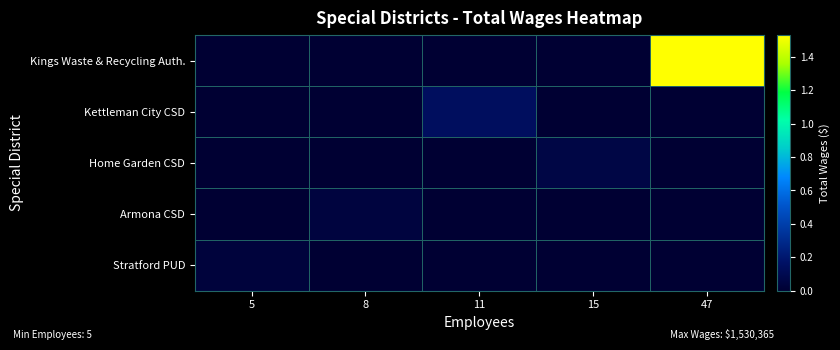

At which category does the chart reach its minimum across all series?

5